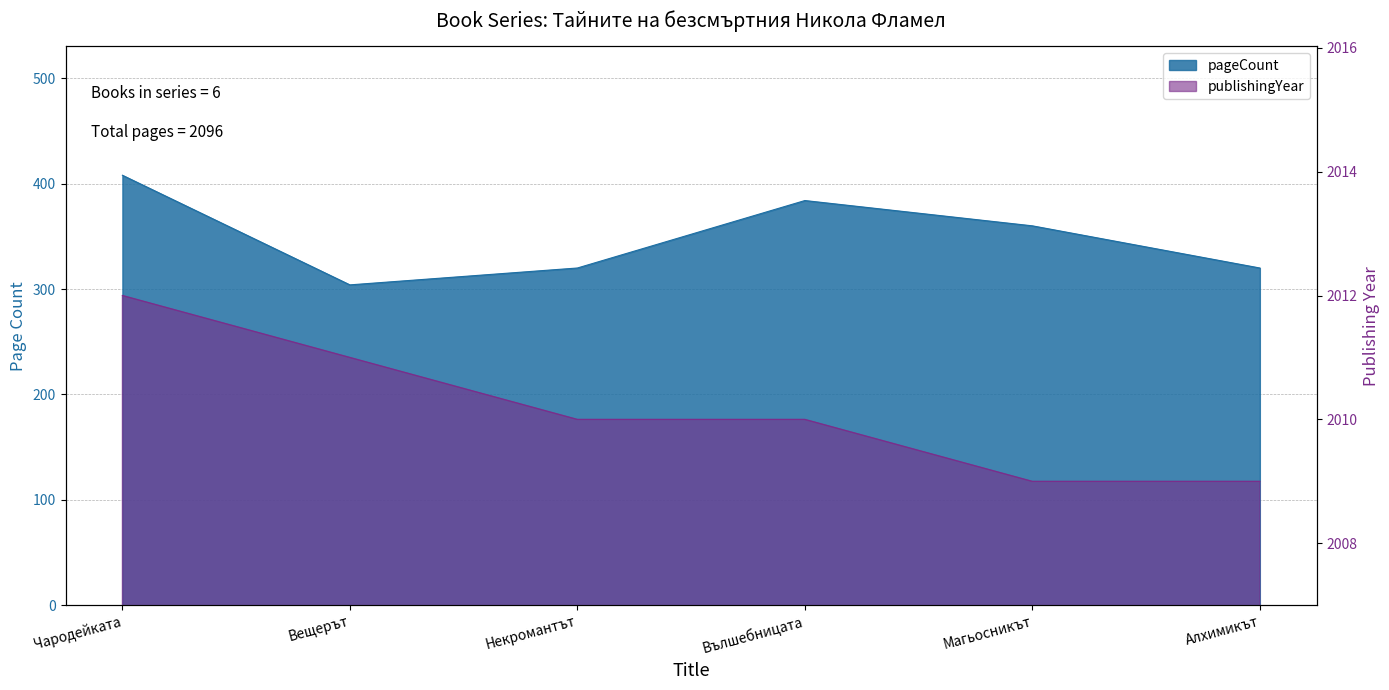

Which has a higher value, Алхимикът or Магьосникът?

Магьосникът